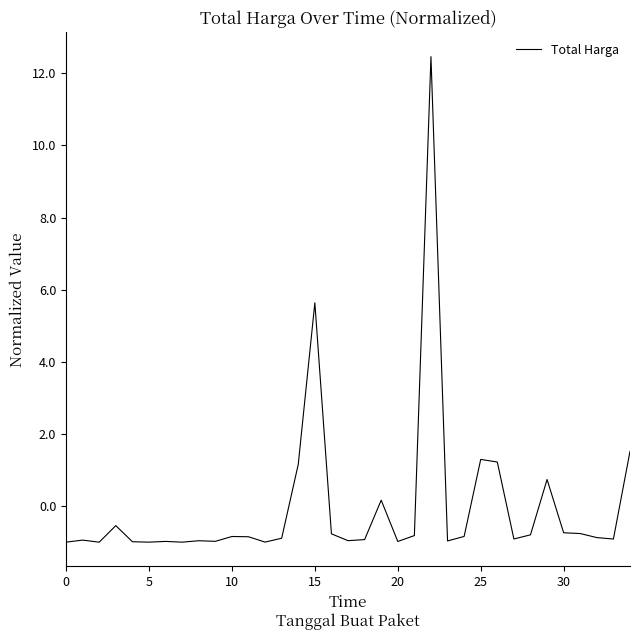

What is the smallest value displayed?

-1.0